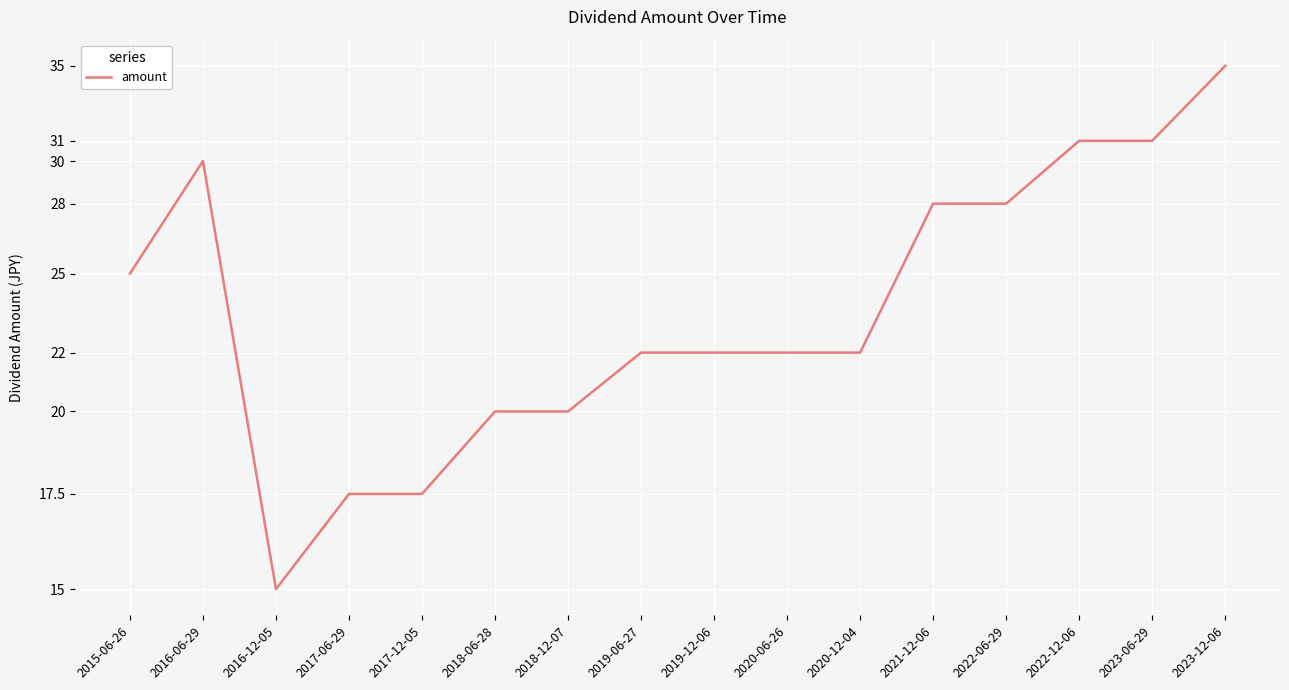

At which label is the value closest to 25?

2015-06-26